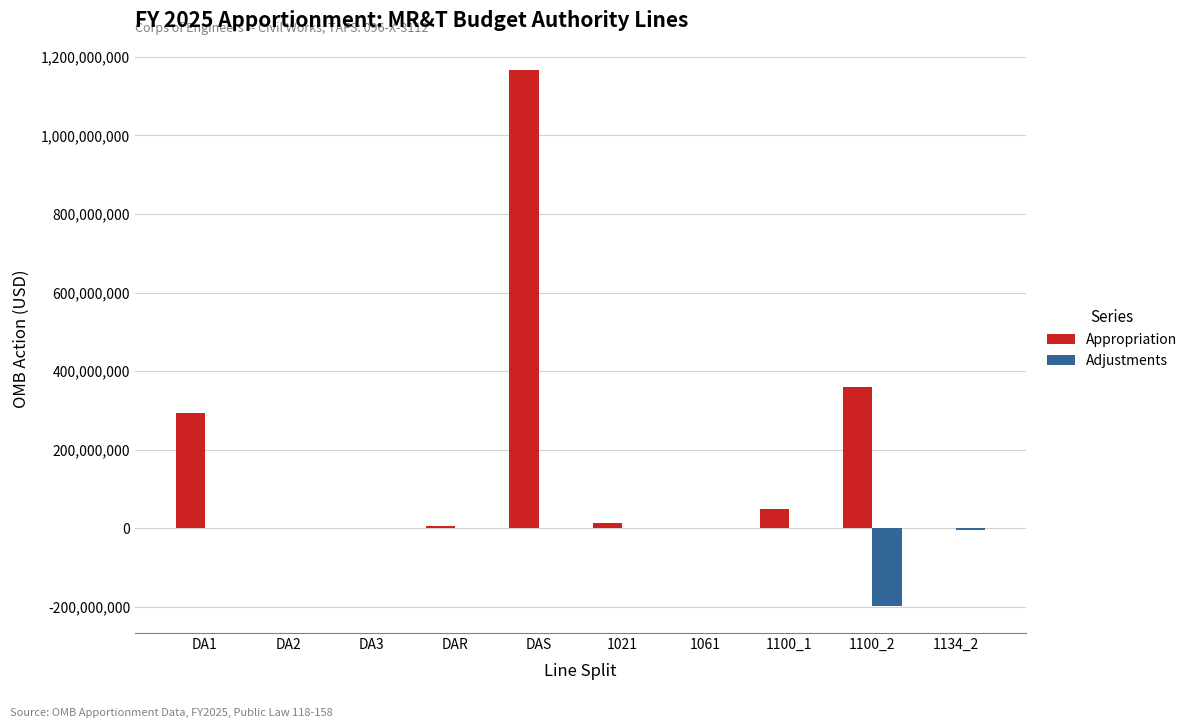

Is the value of Adjustments at 1100_2 greater than the value of Appropriation at DAS?

No